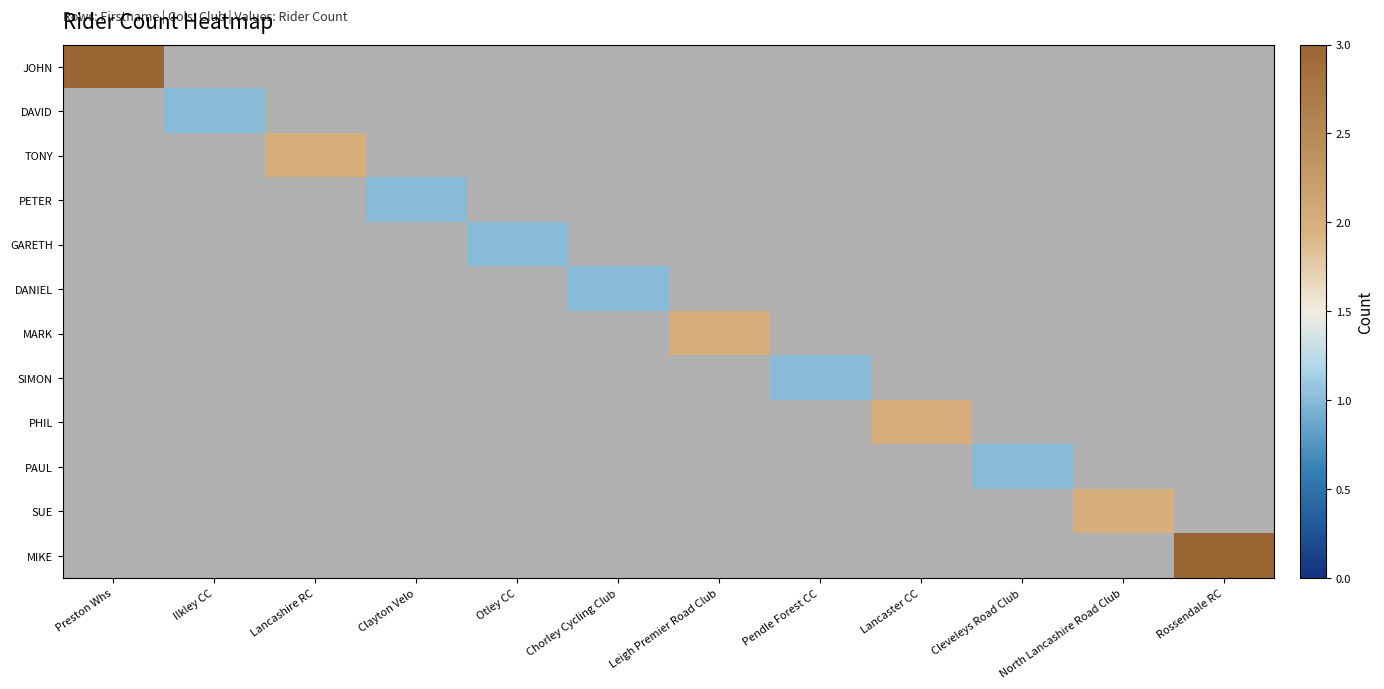

Reading left to right, transcribe all the data shown in this chart.

JOHN: Preston Whs=3	Ilkley CC=0	Lancashire RC=0	Clayton Velo=0	Otley CC=0	Chorley Cycling Club=0	Leigh Premier Road Club=0	Pendle Forest CC=0	Lancaster CC=0	Cleveleys Road Club=0	North Lancashire Road Club=0	Rossendale RC=0
DAVID: Preston Whs=0	Ilkley CC=1	Lancashire RC=0	Clayton Velo=0	Otley CC=0	Chorley Cycling Club=0	Leigh Premier Road Club=0	Pendle Forest CC=0	Lancaster CC=0	Cleveleys Road Club=0	North Lancashire Road Club=0	Rossendale RC=0
TONY: Preston Whs=0	Ilkley CC=0	Lancashire RC=2	Clayton Velo=0	Otley CC=0	Chorley Cycling Club=0	Leigh Premier Road Club=0	Pendle Forest CC=0	Lancaster CC=0	Cleveleys Road Club=0	North Lancashire Road Club=0	Rossendale RC=0
PETER: Preston Whs=0	Ilkley CC=0	Lancashire RC=0	Clayton Velo=1	Otley CC=0	Chorley Cycling Club=0	Leigh Premier Road Club=0	Pendle Forest CC=0	Lancaster CC=0	Cleveleys Road Club=0	North Lancashire Road Club=0	Rossendale RC=0
GARETH: Preston Whs=0	Ilkley CC=0	Lancashire RC=0	Clayton Velo=0	Otley CC=1	Chorley Cycling Club=0	Leigh Premier Road Club=0	Pendle Forest CC=0	Lancaster CC=0	Cleveleys Road Club=0	North Lancashire Road Club=0	Rossendale RC=0
DANIEL: Preston Whs=0	Ilkley CC=0	Lancashire RC=0	Clayton Velo=0	Otley CC=0	Chorley Cycling Club=1	Leigh Premier Road Club=0	Pendle Forest CC=0	Lancaster CC=0	Cleveleys Road Club=0	North Lancashire Road Club=0	Rossendale RC=0
MARK: Preston Whs=0	Ilkley CC=0	Lancashire RC=0	Clayton Velo=0	Otley CC=0	Chorley Cycling Club=0	Leigh Premier Road Club=2	Pendle Forest CC=0	Lancaster CC=0	Cleveleys Road Club=0	North Lancashire Road Club=0	Rossendale RC=0
SIMON: Preston Whs=0	Ilkley CC=0	Lancashire RC=0	Clayton Velo=0	Otley CC=0	Chorley Cycling Club=0	Leigh Premier Road Club=0	Pendle Forest CC=1	Lancaster CC=0	Cleveleys Road Club=0	North Lancashire Road Club=0	Rossendale RC=0
PHIL: Preston Whs=0	Ilkley CC=0	Lancashire RC=0	Clayton Velo=0	Otley CC=0	Chorley Cycling Club=0	Leigh Premier Road Club=0	Pendle Forest CC=0	Lancaster CC=2	Cleveleys Road Club=0	North Lancashire Road Club=0	Rossendale RC=0
PAUL: Preston Whs=0	Ilkley CC=0	Lancashire RC=0	Clayton Velo=0	Otley CC=0	Chorley Cycling Club=0	Leigh Premier Road Club=0	Pendle Forest CC=0	Lancaster CC=0	Cleveleys Road Club=1	North Lancashire Road Club=0	Rossendale RC=0
SUE: Preston Whs=0	Ilkley CC=0	Lancashire RC=0	Clayton Velo=0	Otley CC=0	Chorley Cycling Club=0	Leigh Premier Road Club=0	Pendle Forest CC=0	Lancaster CC=0	Cleveleys Road Club=0	North Lancashire Road Club=2	Rossendale RC=0
MIKE: Preston Whs=0	Ilkley CC=0	Lancashire RC=0	Clayton Velo=0	Otley CC=0	Chorley Cycling Club=0	Leigh Premier Road Club=0	Pendle Forest CC=0	Lancaster CC=0	Cleveleys Road Club=0	North Lancashire Road Club=0	Rossendale RC=3